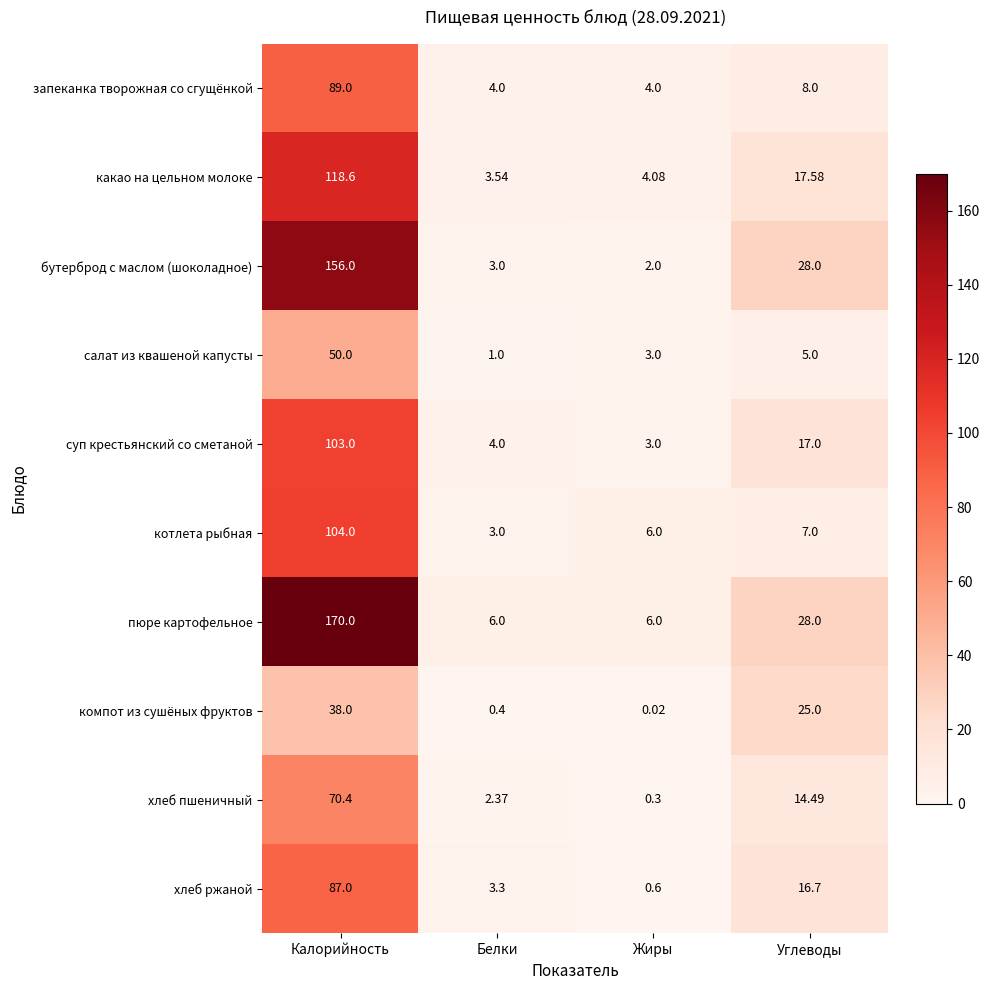

At how many categories does at least one series exceed 52?

1